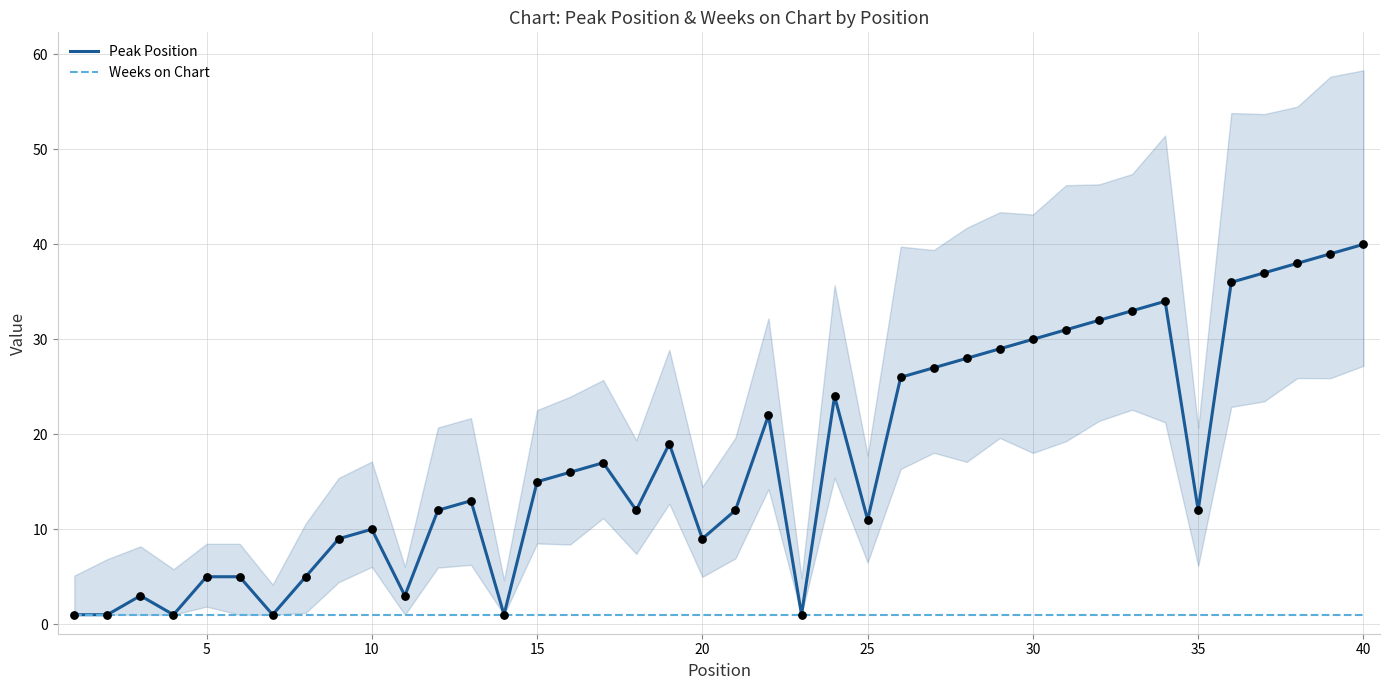

Is the value of Peak Position at 30 greater than the value of Weeks on Chart at 10?

Yes